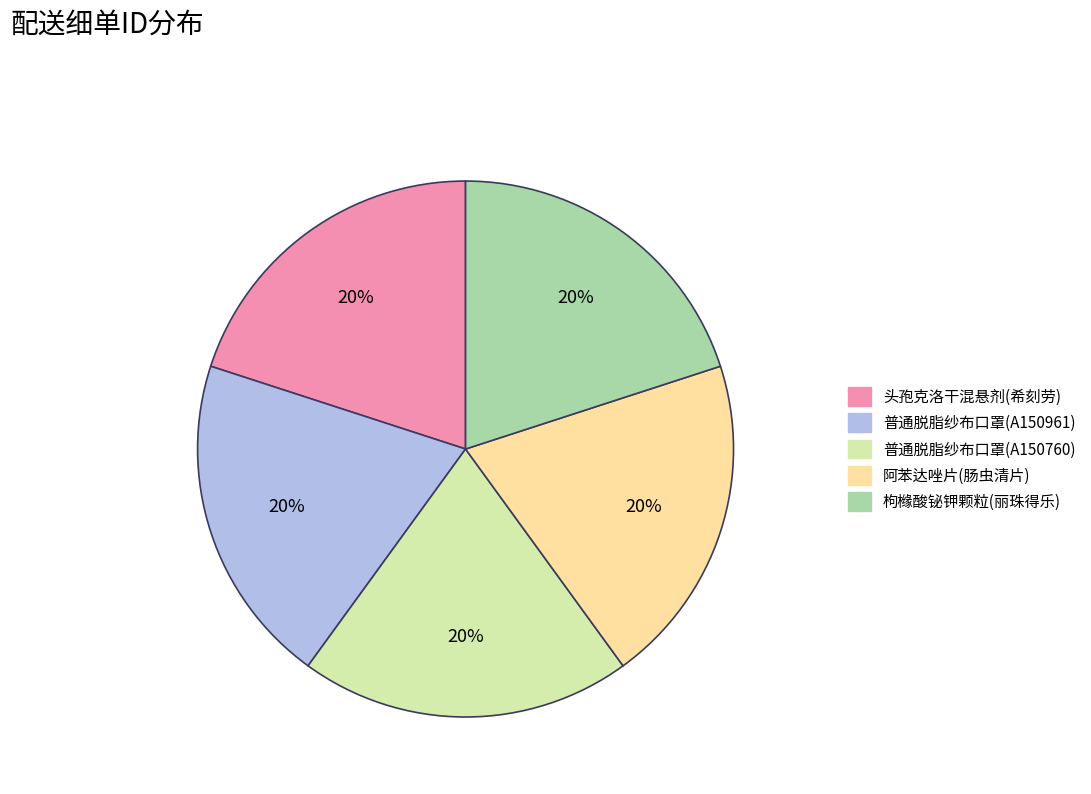

Does 阿苯达唑片(肠虫清片) account for over 50% of the chart?

No